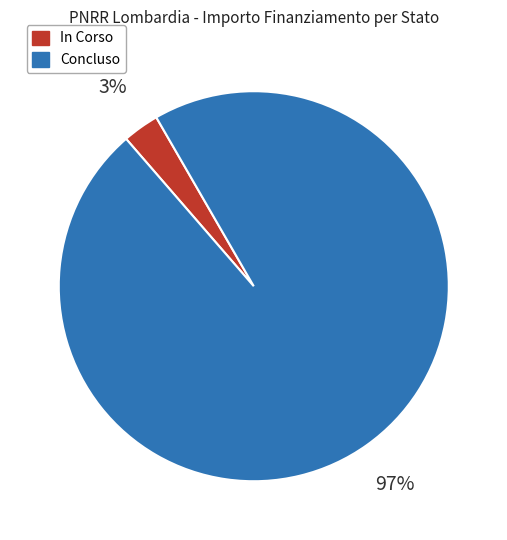

What percentage is the Concluso slice, to the nearest percent?

97%